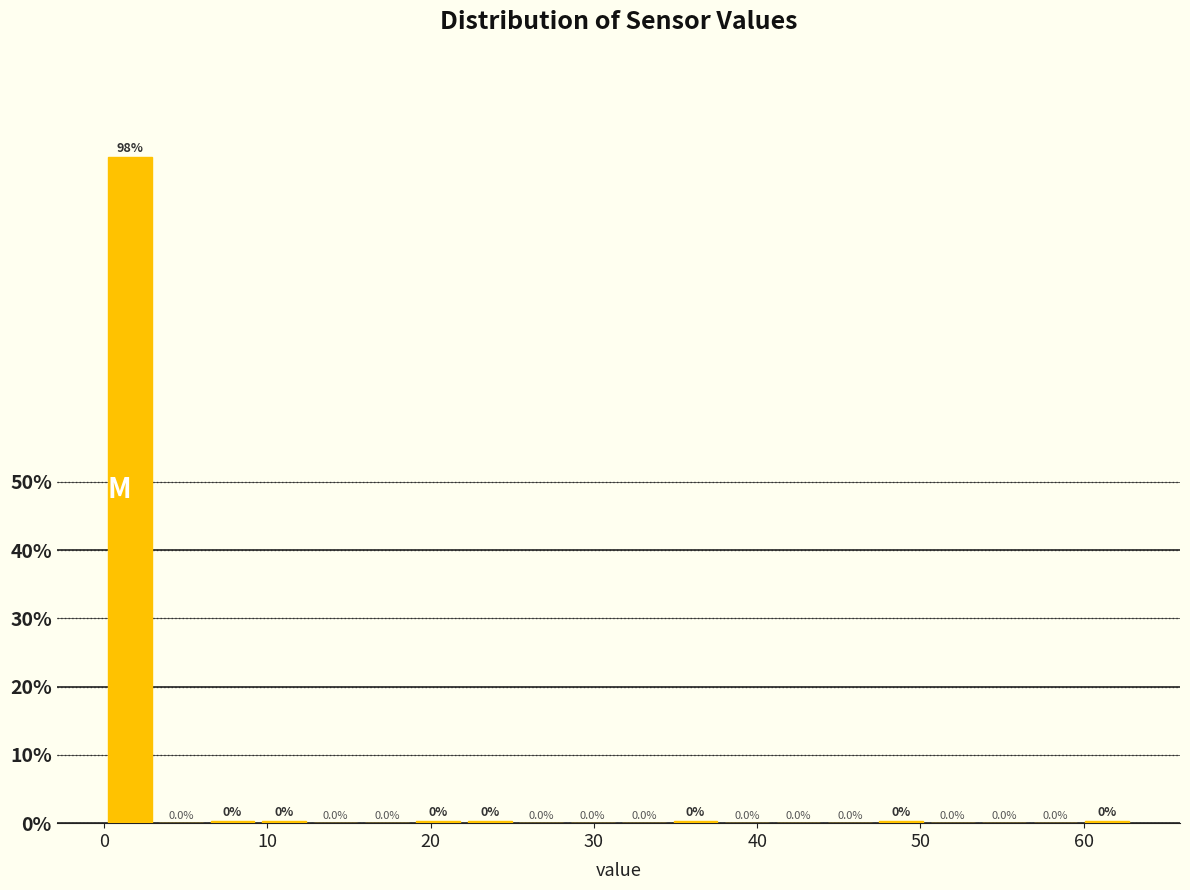

Read against the x-axis, roughly where is the centre of the tallest bar?

2